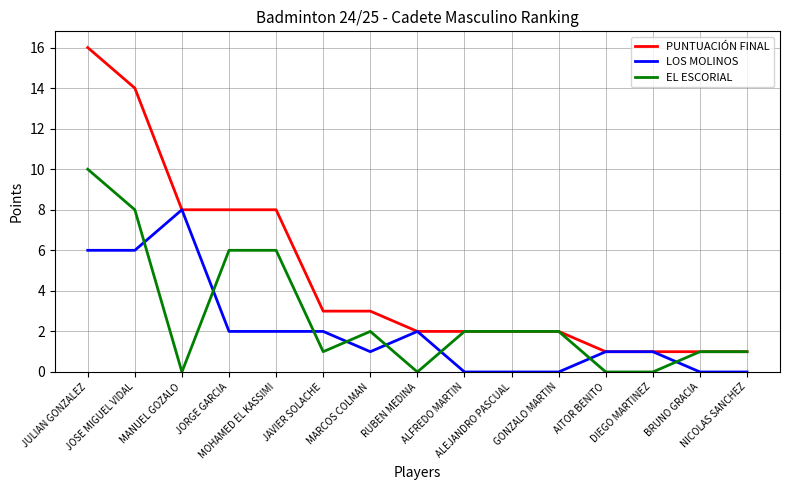

True or false: EL ESCORIAL has a value of 9 at JORGE GARCIA.

False